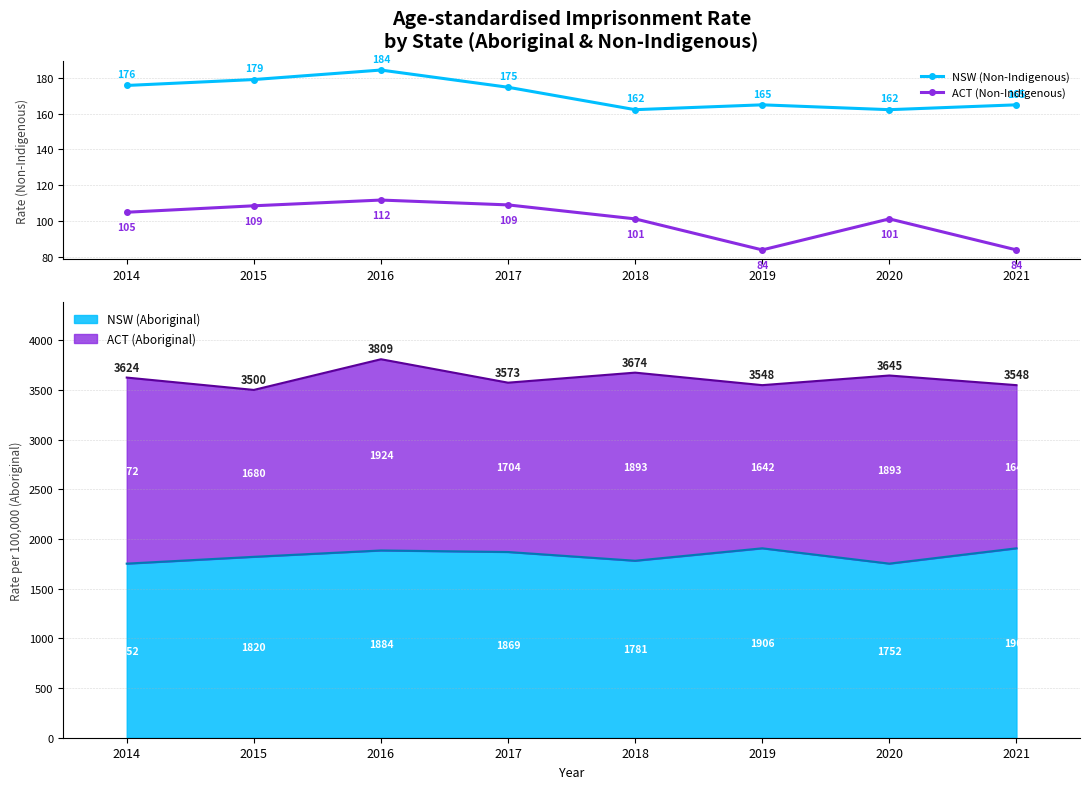

How many data points in ACT (Non-Indigenous) are less than 105?

4